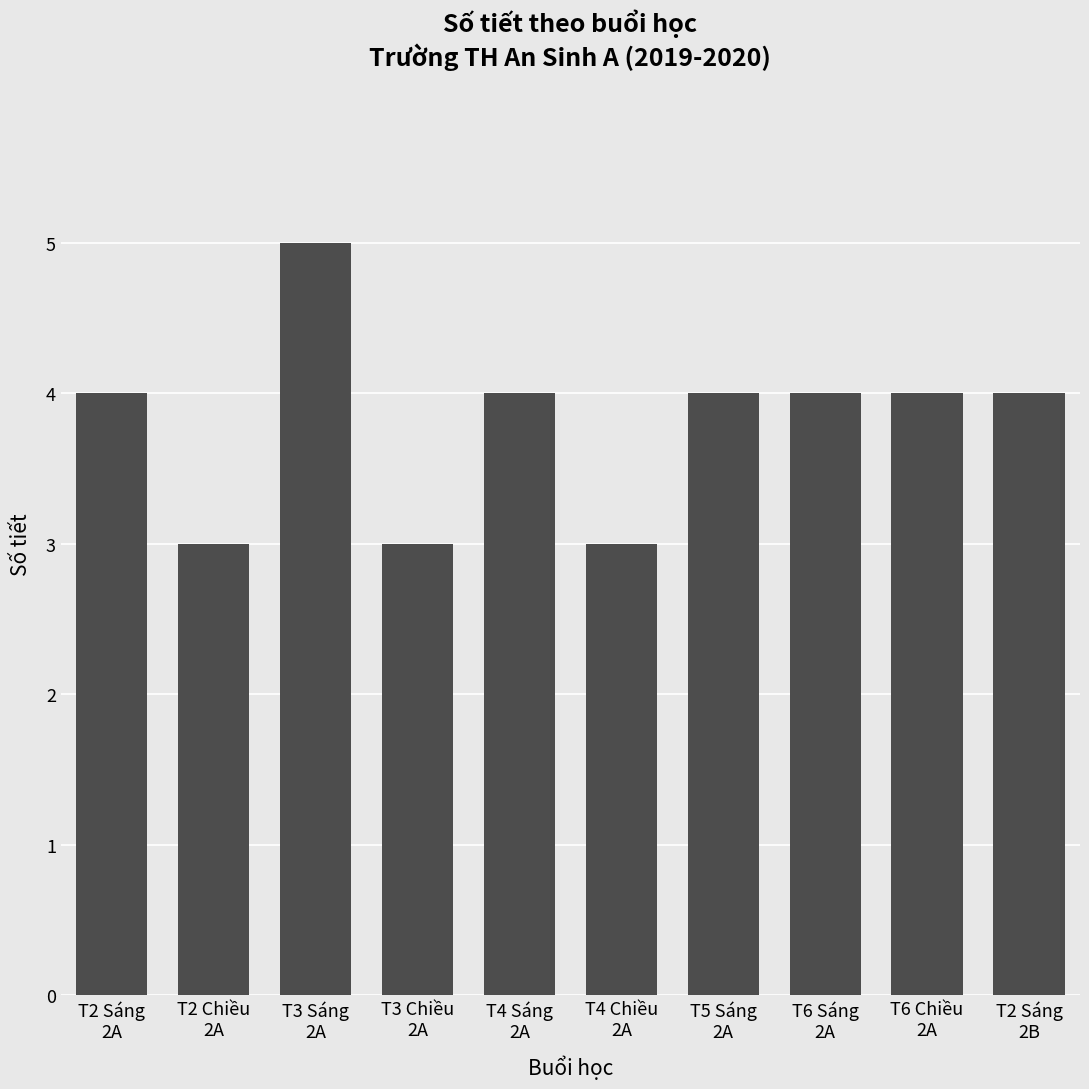

What is the difference between the values at T2 Chiều
2A and T5 Sáng
2A?

1